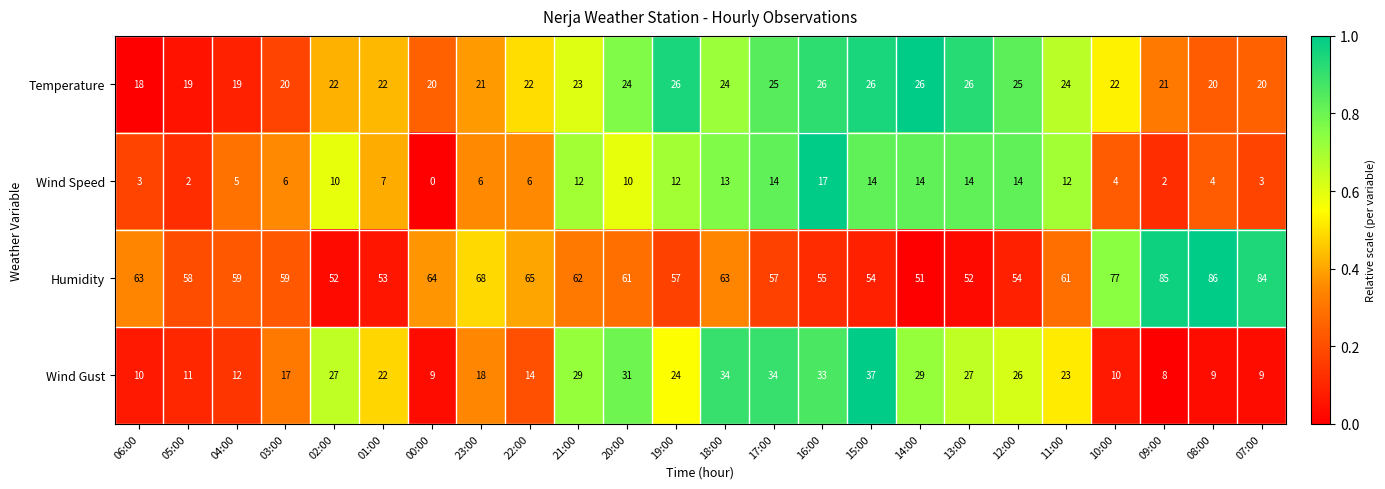

Is it true that Wind Speed equals 12 at 19:00?

True